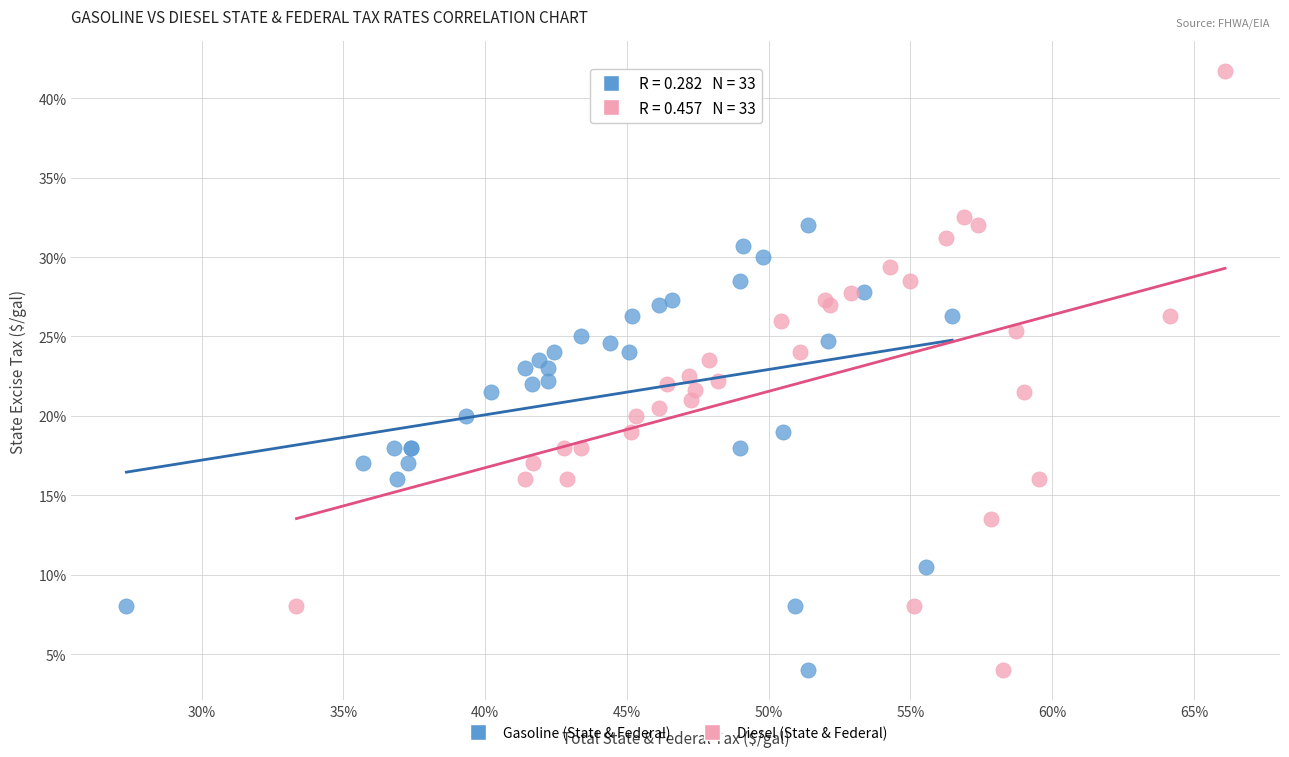

Which series has the widest spread of Y values?

Diesel (State & Federal)